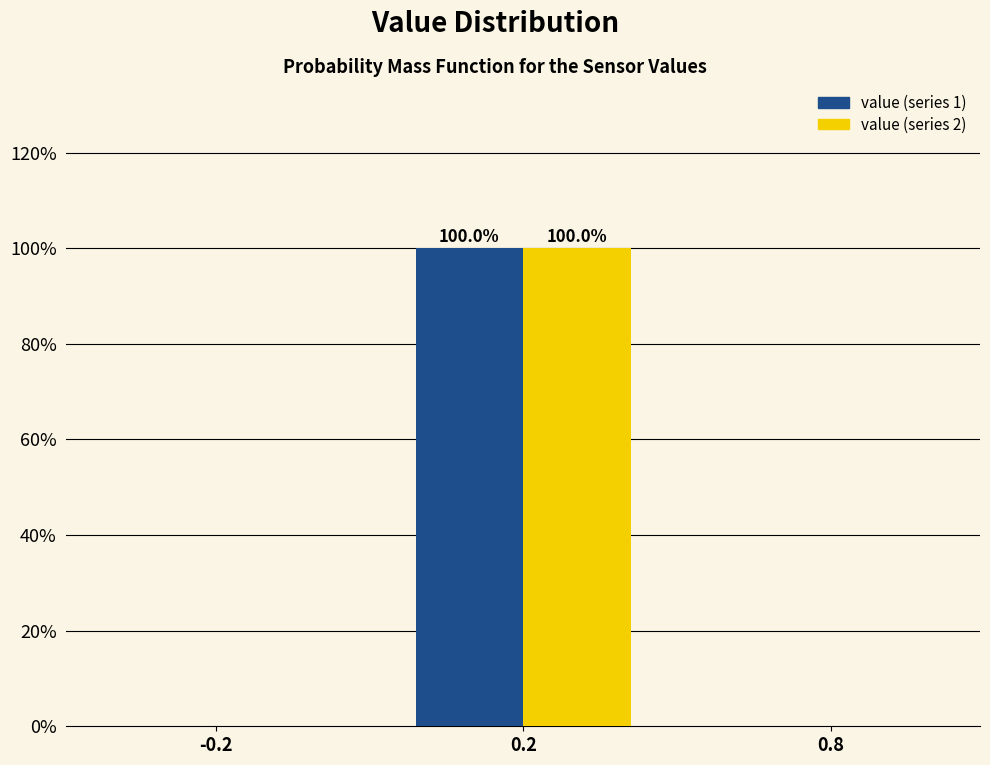

How many categories are shown in the chart?

3